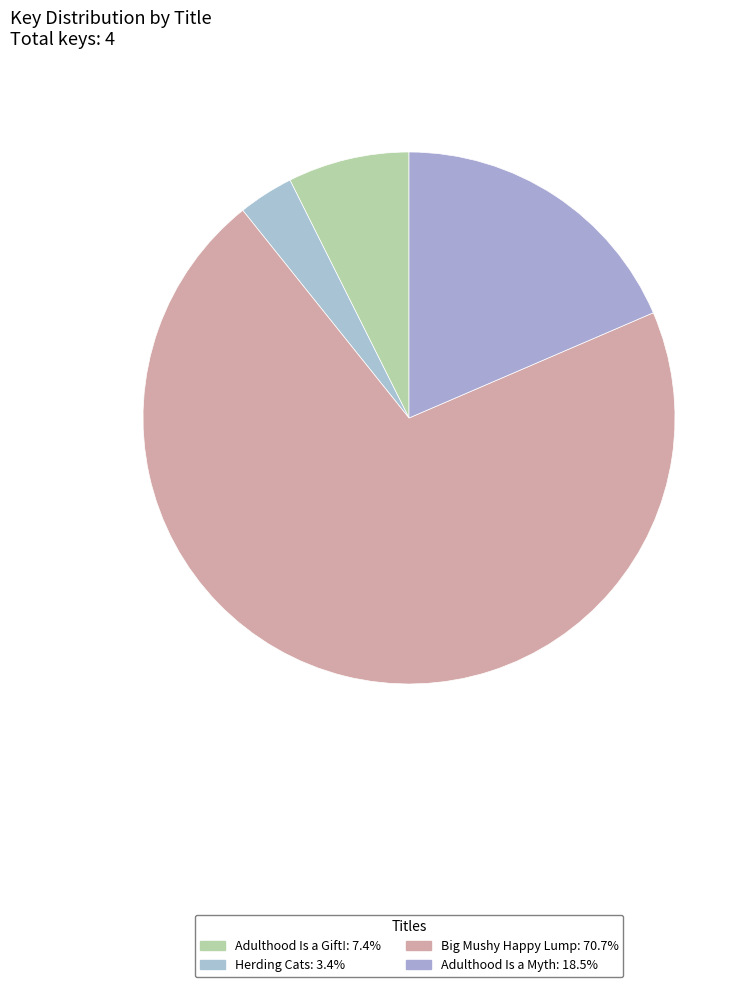

Do Herding Cats and Adulthood Is a Gift! together represent more than half of the pie?

No